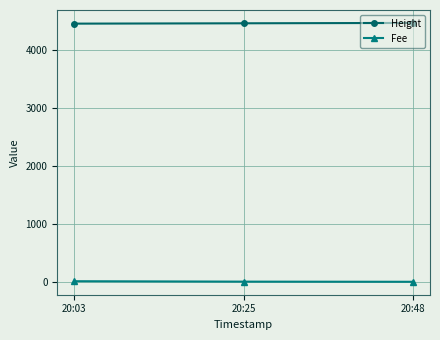

The value of Height at 20:25 is 4457.0. True or false?

True